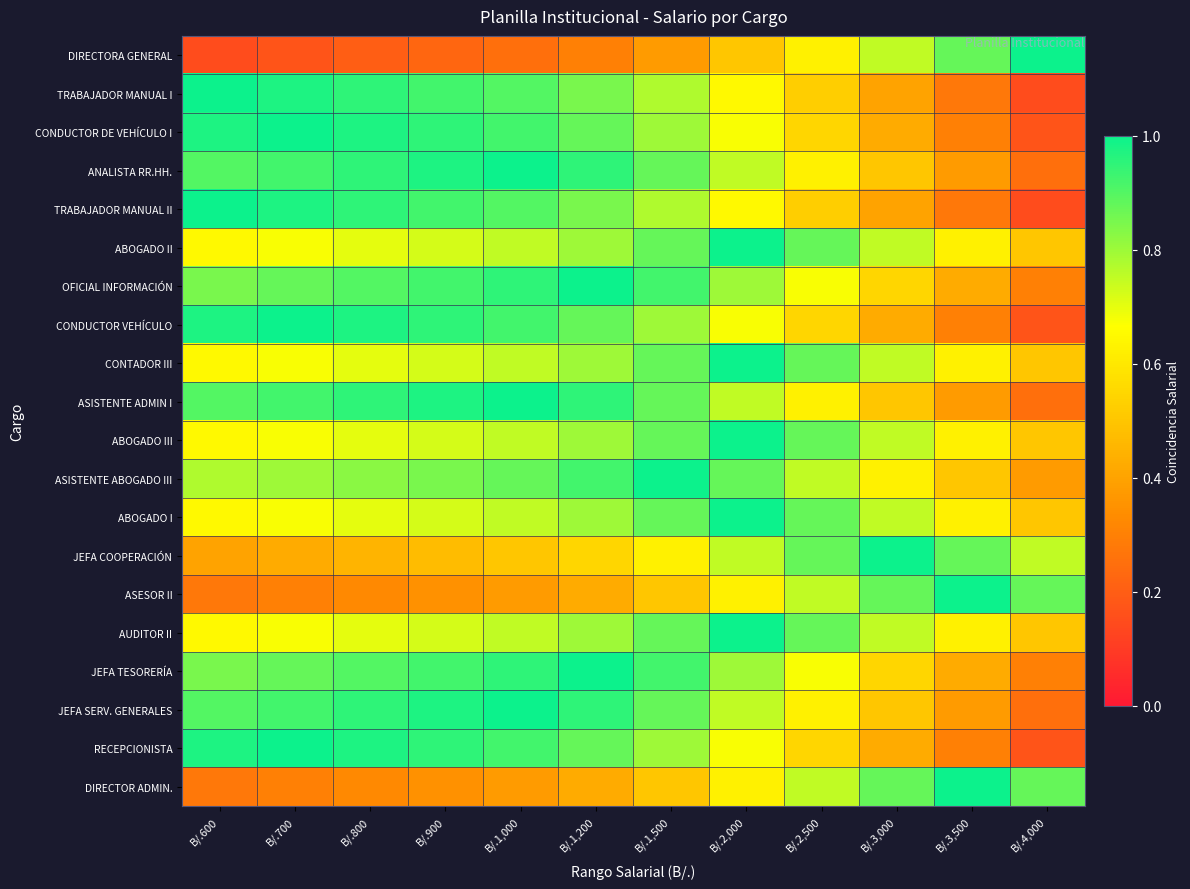

Which series has the largest range (max minus min)?

DIRECTORA GENERAL